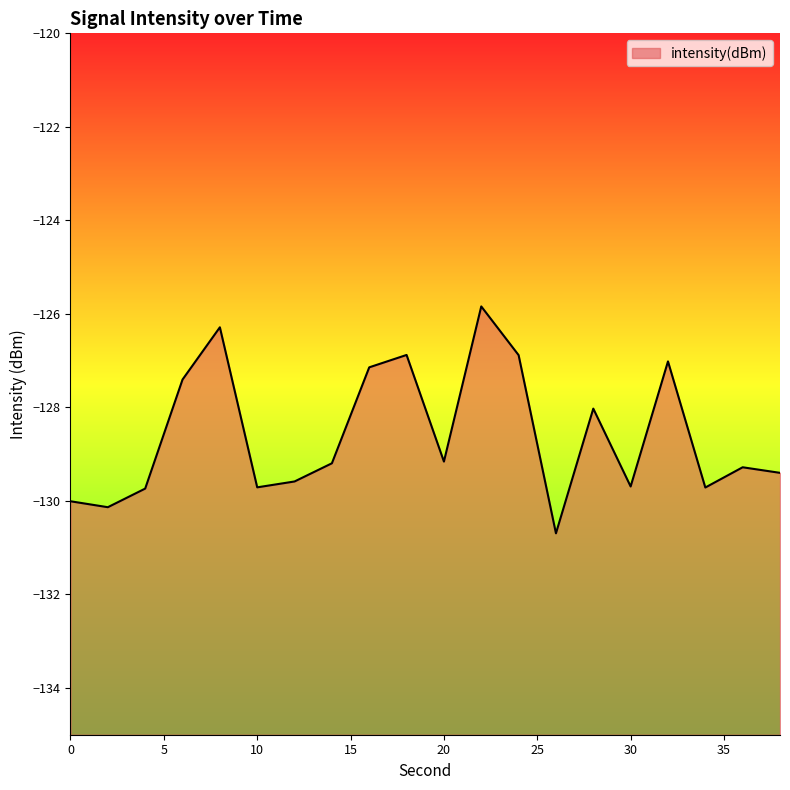

At which label does the data first exceed -129?

6